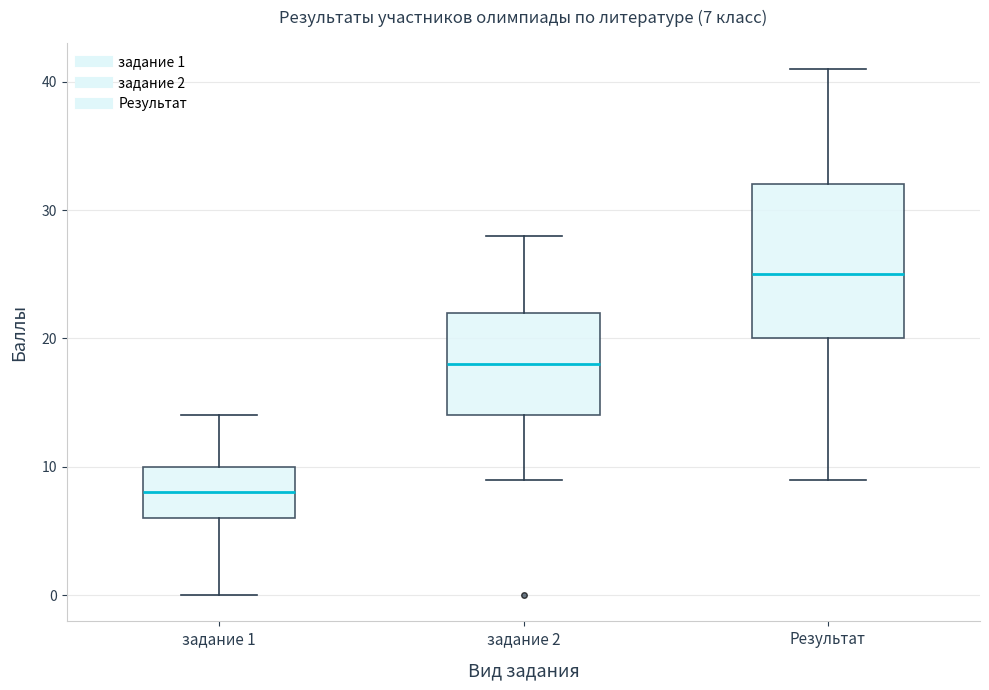

Which box's median line is the lowest?

задание 1